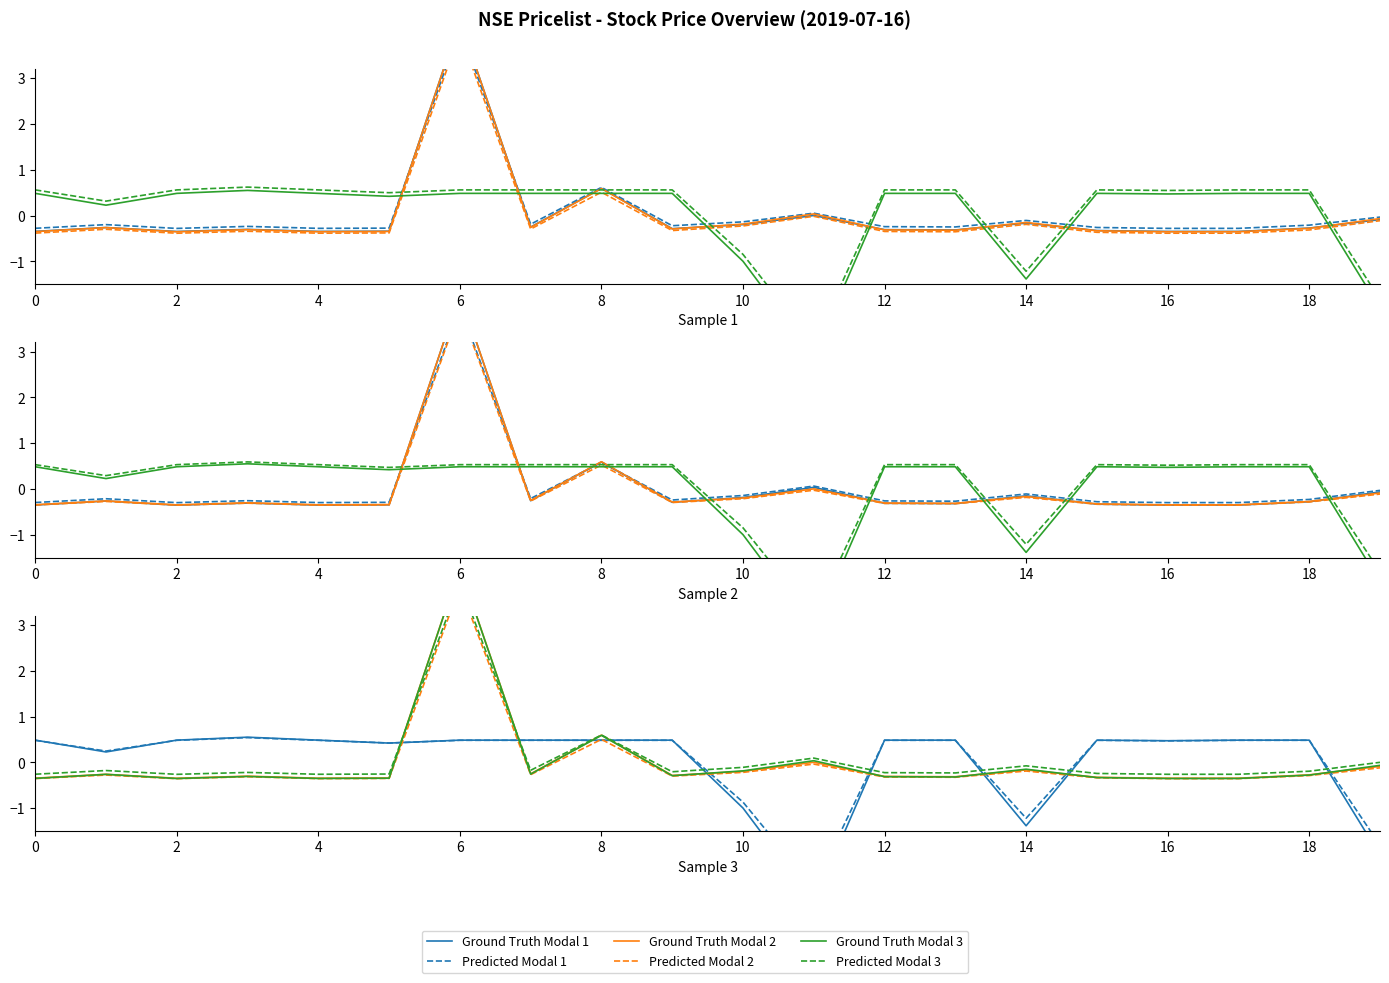

Which has a higher value, 2 or 6?

6